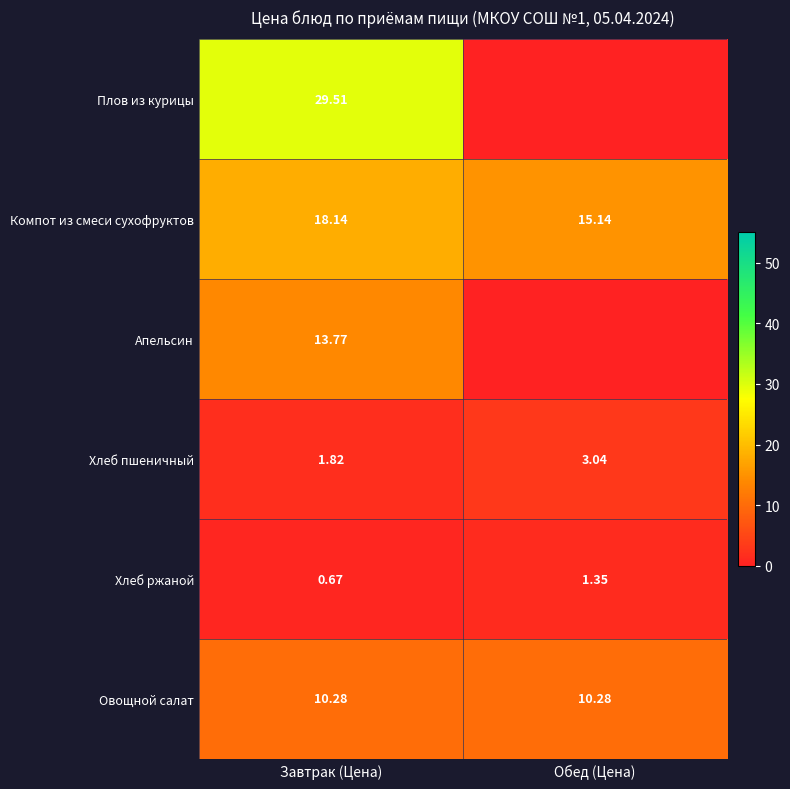

Rank the categories by Компот из смеси сухофруктов value from lowest to highest.

Обед (Цена), Завтрак (Цена)